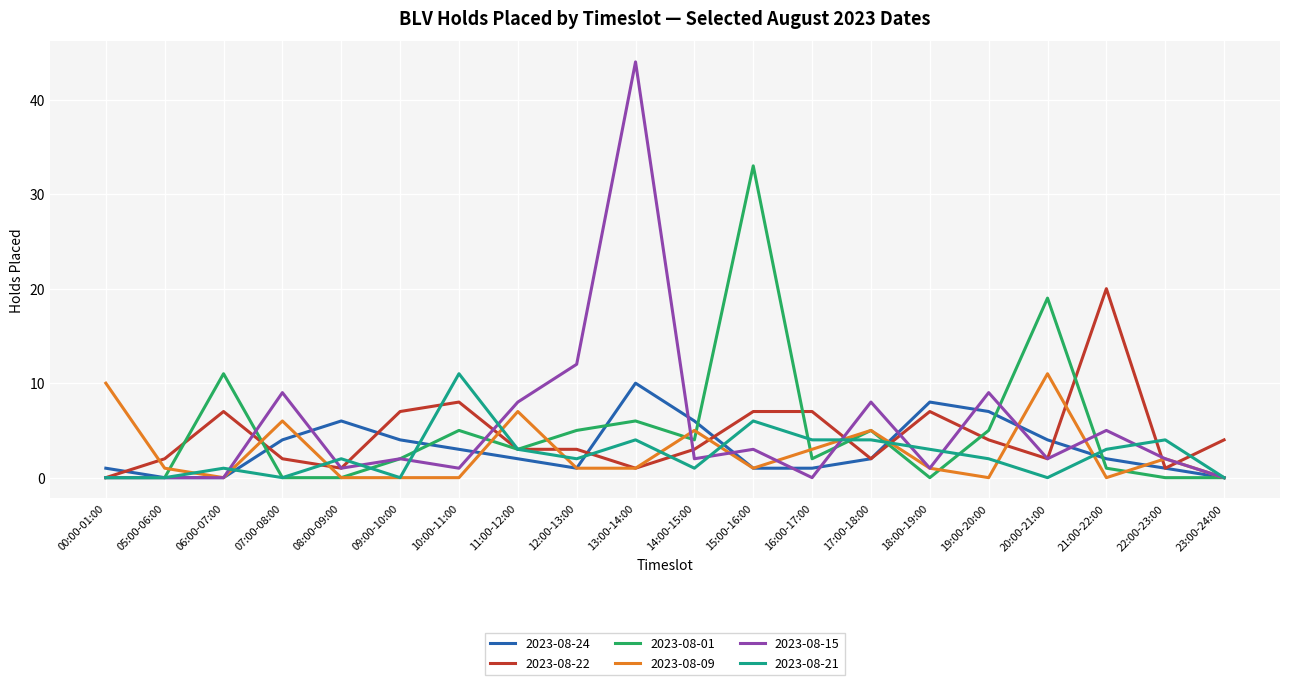

Reading left to right, extract all data points from this chart.

2023-08-24: 1	0	0	4	6	4	3	2	1	10	6	1	1	2	8	7	4	2	1	0
2023-08-22: 0	2	7	2	1	7	8	3	3	1	3	7	7	2	7	4	2	20	1	4
2023-08-01: 0	0	11	0	0	2	5	3	5	6	4	33	2	5	0	5	19	1	0	0
2023-08-09: 10	1	0	6	0	0	0	7	1	1	5	1	3	5	1	0	11	0	2	0
2023-08-15: 0	0	0	9	1	2	1	8	12	44	2	3	0	8	1	9	2	5	2	0
2023-08-21: 0	0	1	0	2	0	11	3	2	4	1	6	4	4	3	2	0	3	4	0